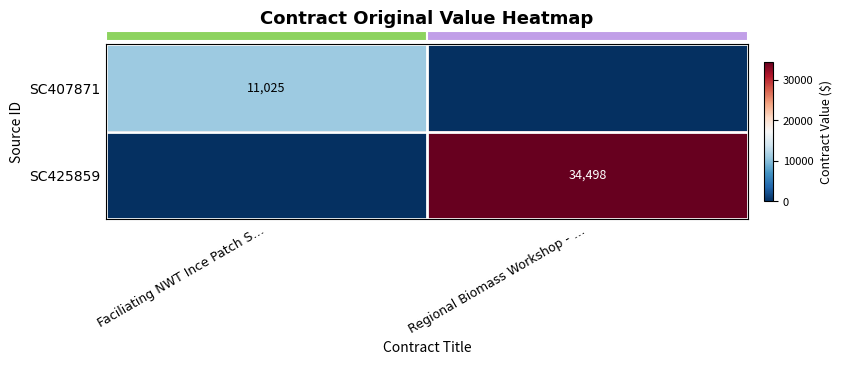

How many series are shown in this chart?

2